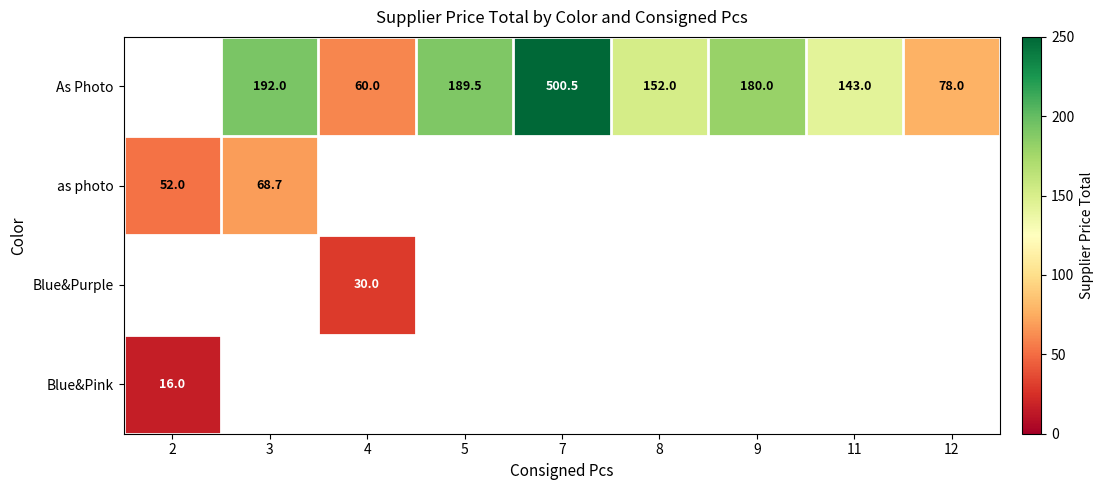

Is it true that As Photo equals 500.5 at 7?

True